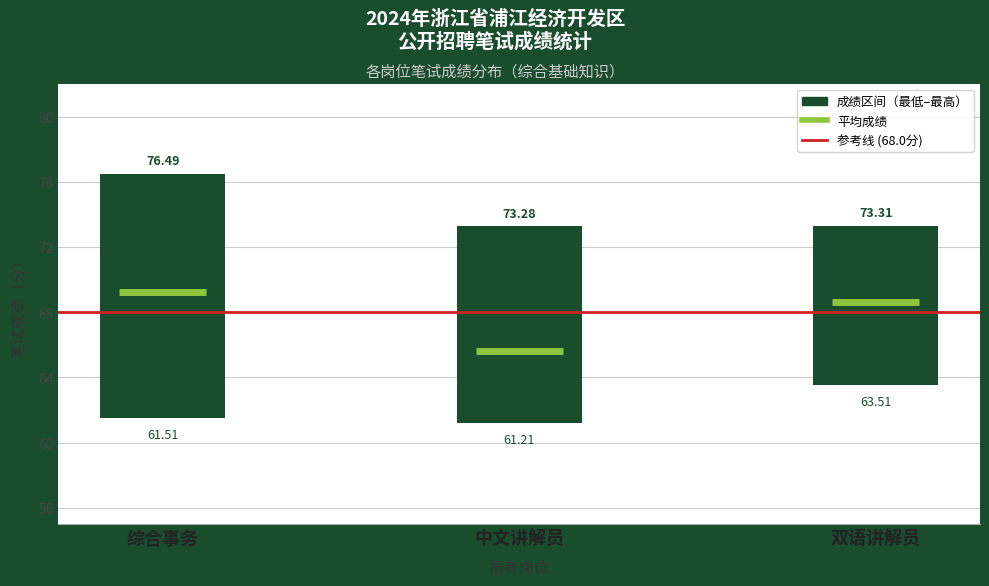

At which label is 参考线 (68.0分) closest to 68?

综合事务